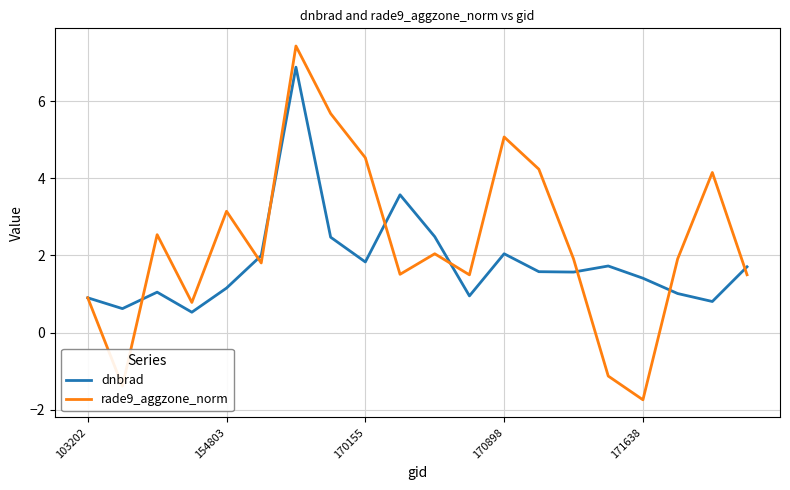

Which series has the largest total across all categories?

rade9_aggzone_norm